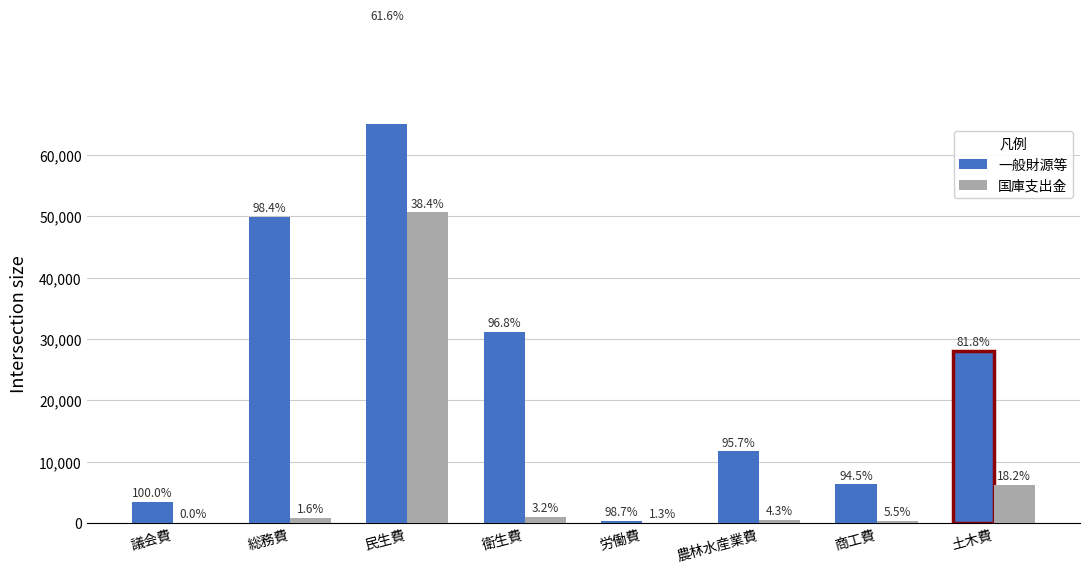

What is the label of the 8th bar from the right?

議会費